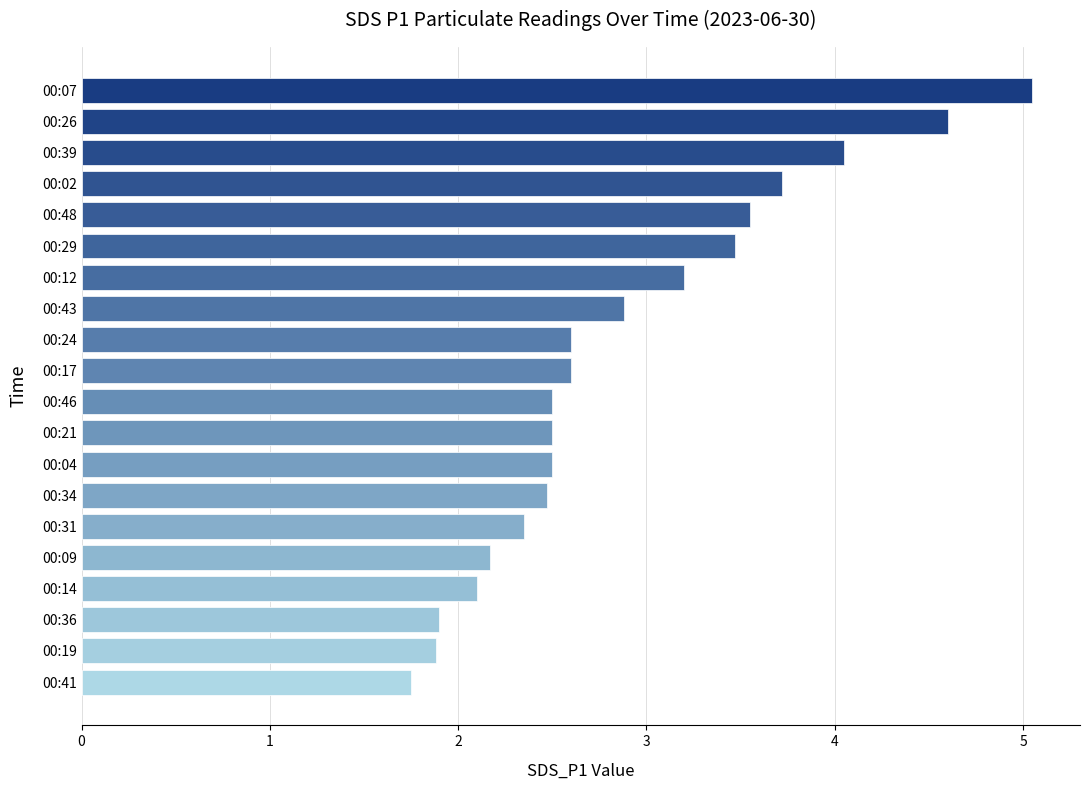

Count the number of categories in the chart.

20